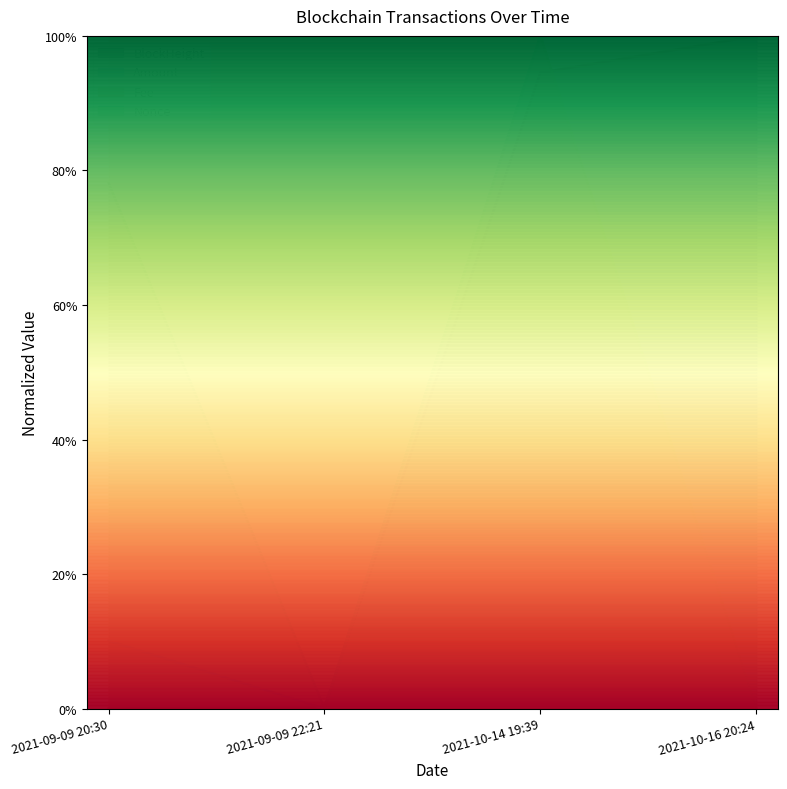

Which category has the highest value in the BlockHeight series?

2021-10-16 20:24